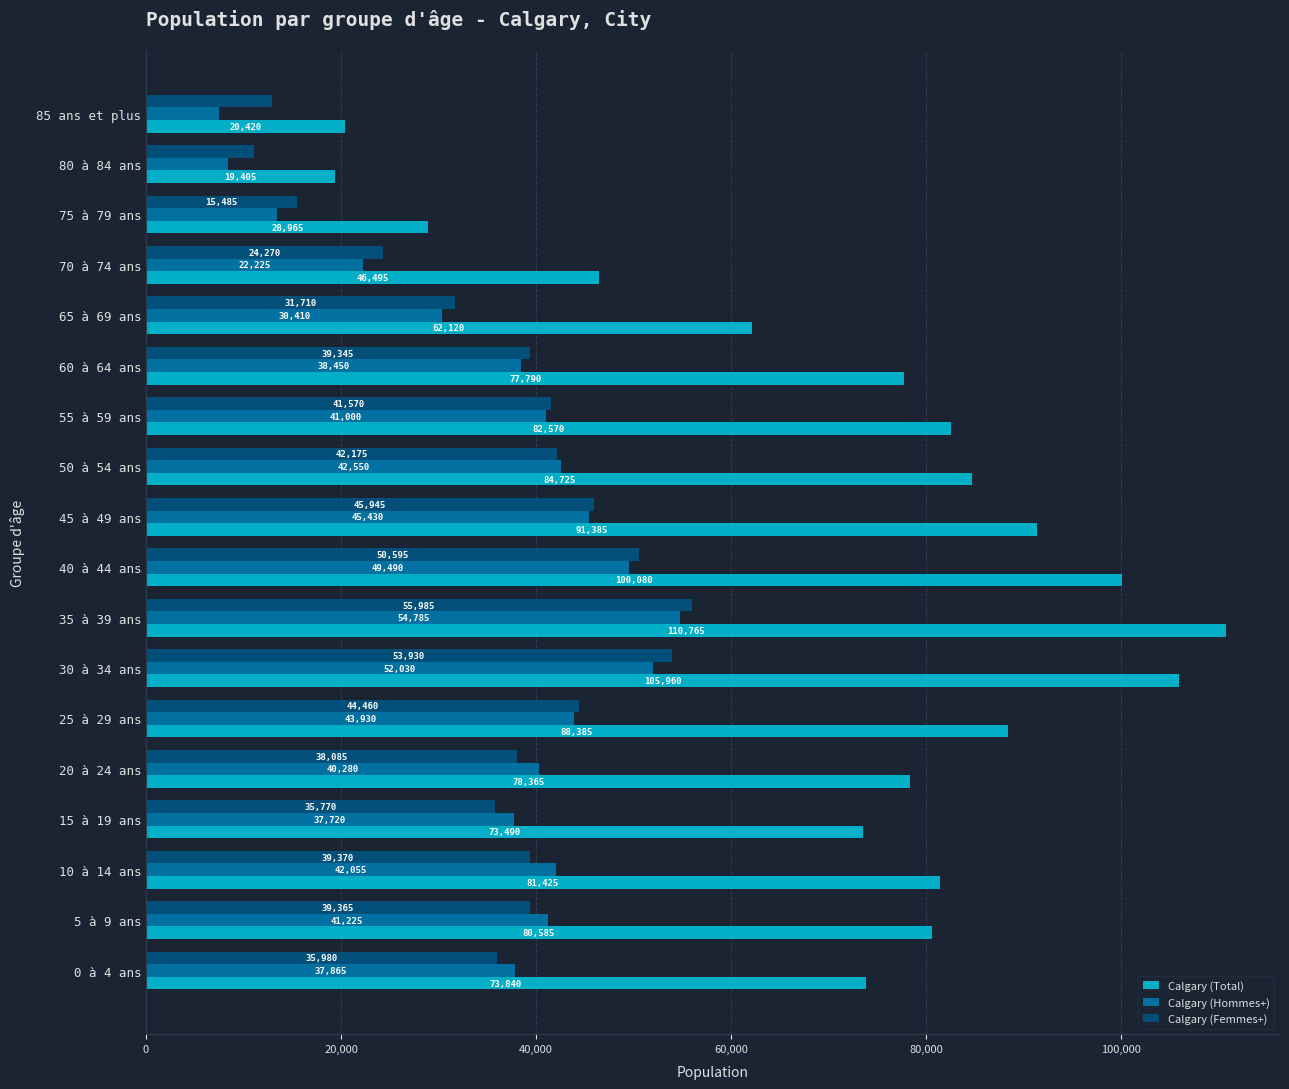

What is the difference between the maximum and second lowest values in the Calgary (Hommes+) series?

46415